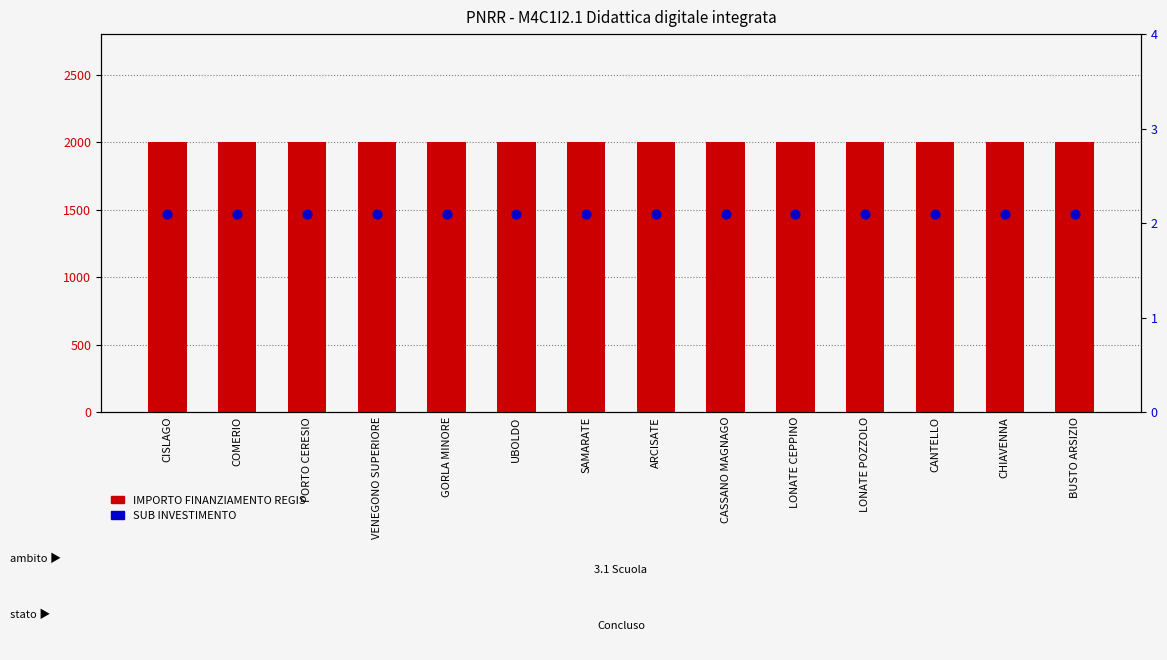

At how many categories does at least one series exceed 559?

14